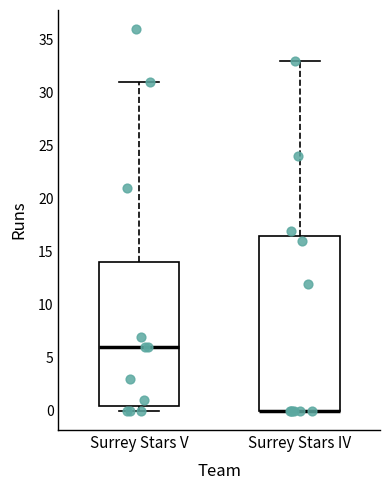

Reading left to right, transcribe this box plot: for each box, give where its median line is, the range the box spans, and where its two whiskers end, as read against the y-axis. The values are not printed on the chart, so give them approximately, as read against the axis.

Surrey Stars V: median 6.0, box 0.5 to 14.0, whiskers 0.0 to 31.0
Surrey Stars IV: median 0.0 (drawn on the box's lower edge), box 0.0 to 16.5, whiskers 0.0 to 33.0